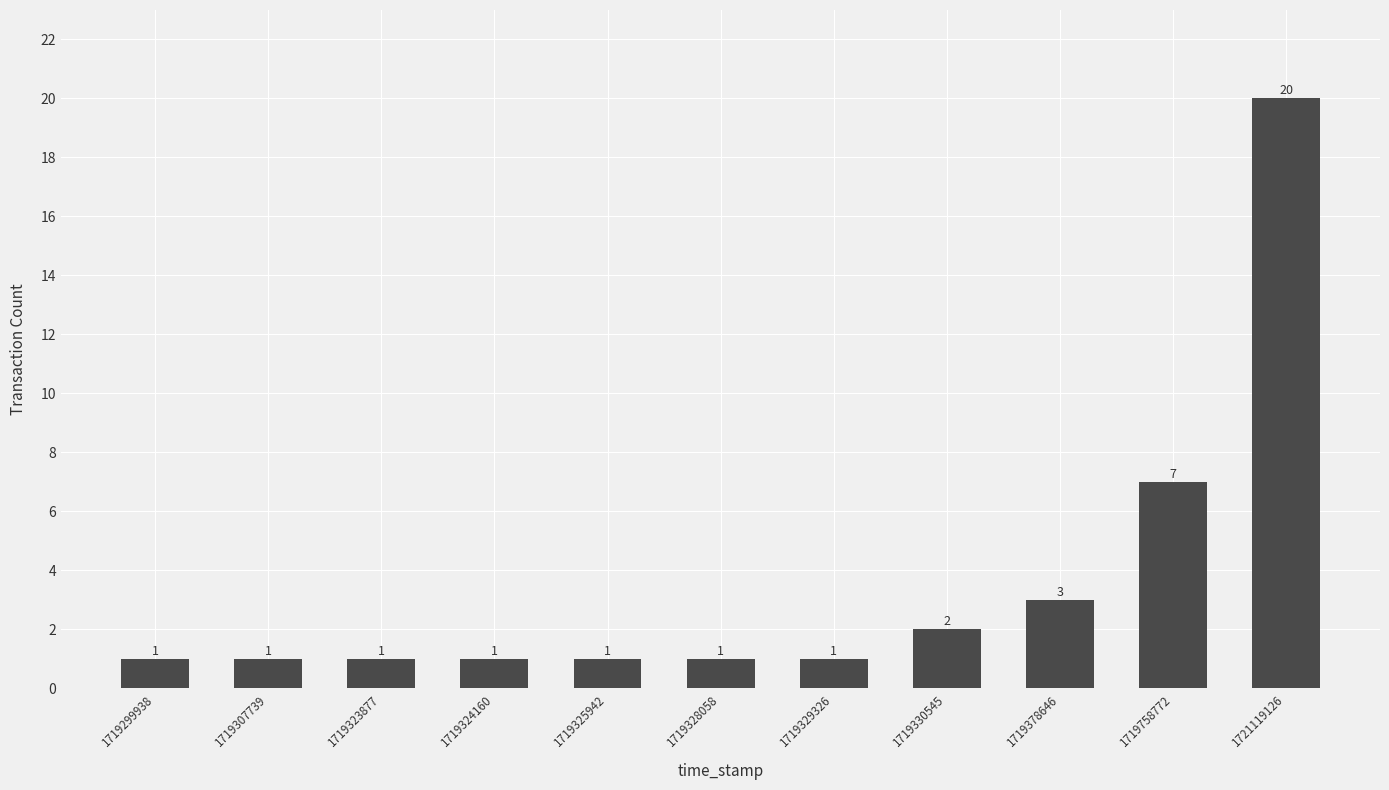

What is the sum of the values at 1719323877 and 1719758772?

8